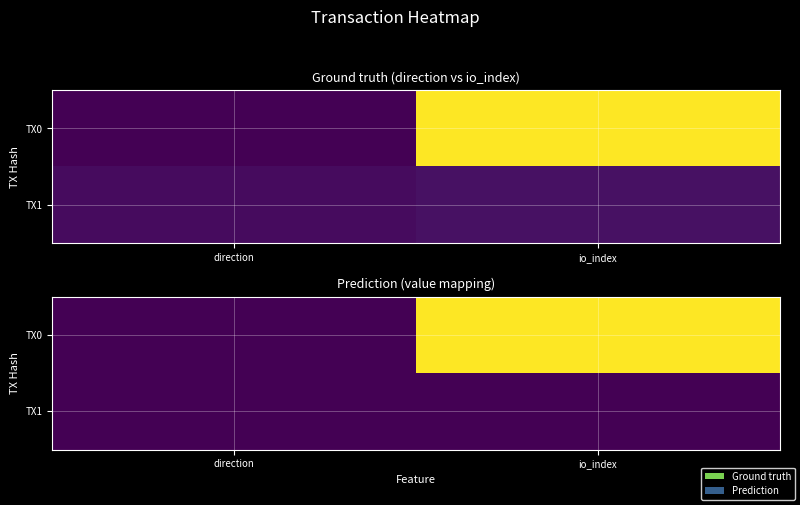

Count the number of categories in the chart.

2